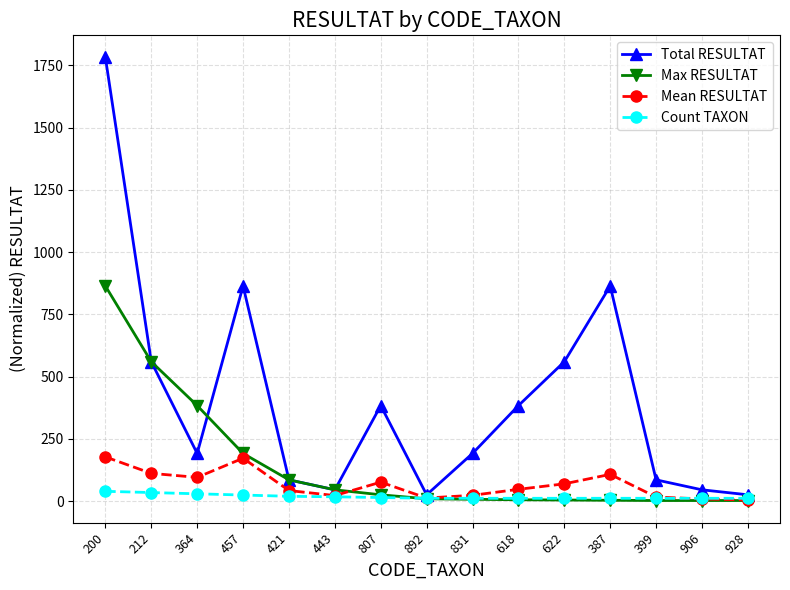

What is the label of the 8th point from the right?

892